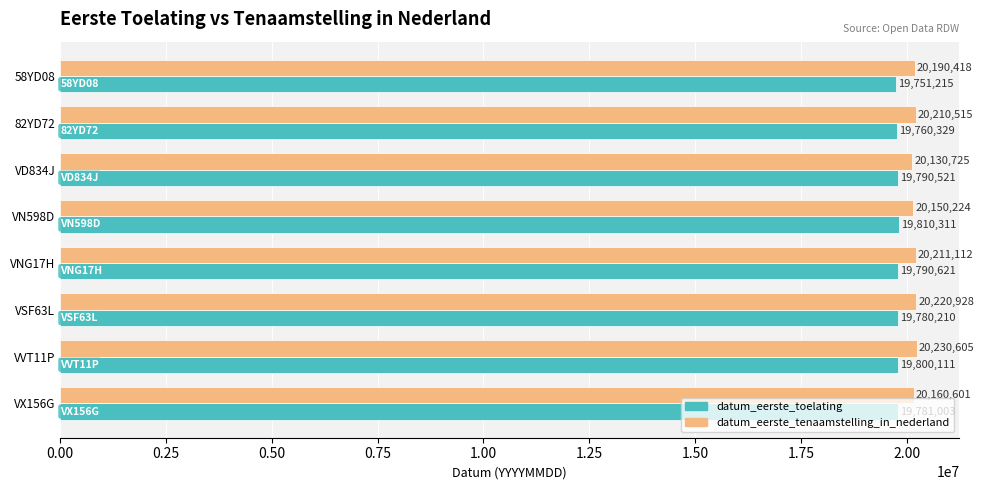

Between 82YD72 and VD834J, which series saw the biggest shift?

datum_eerste_tenaamstelling_in_nederland